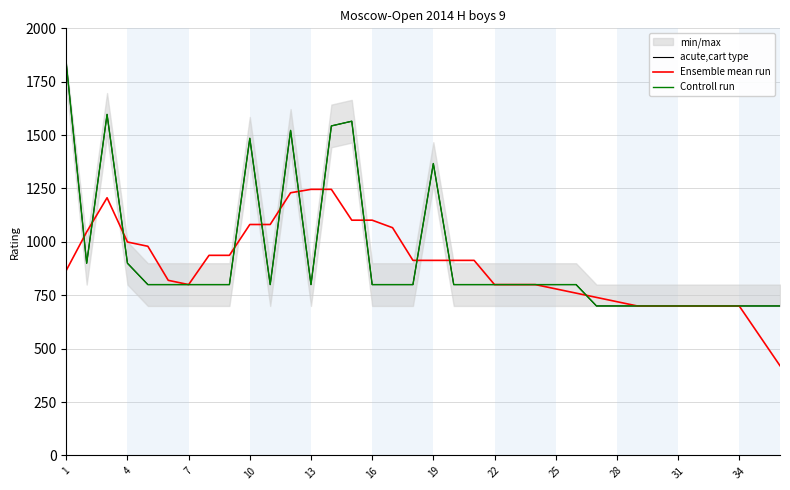

Is it true that Ensemble mean run equals 416.2 at 31?

False